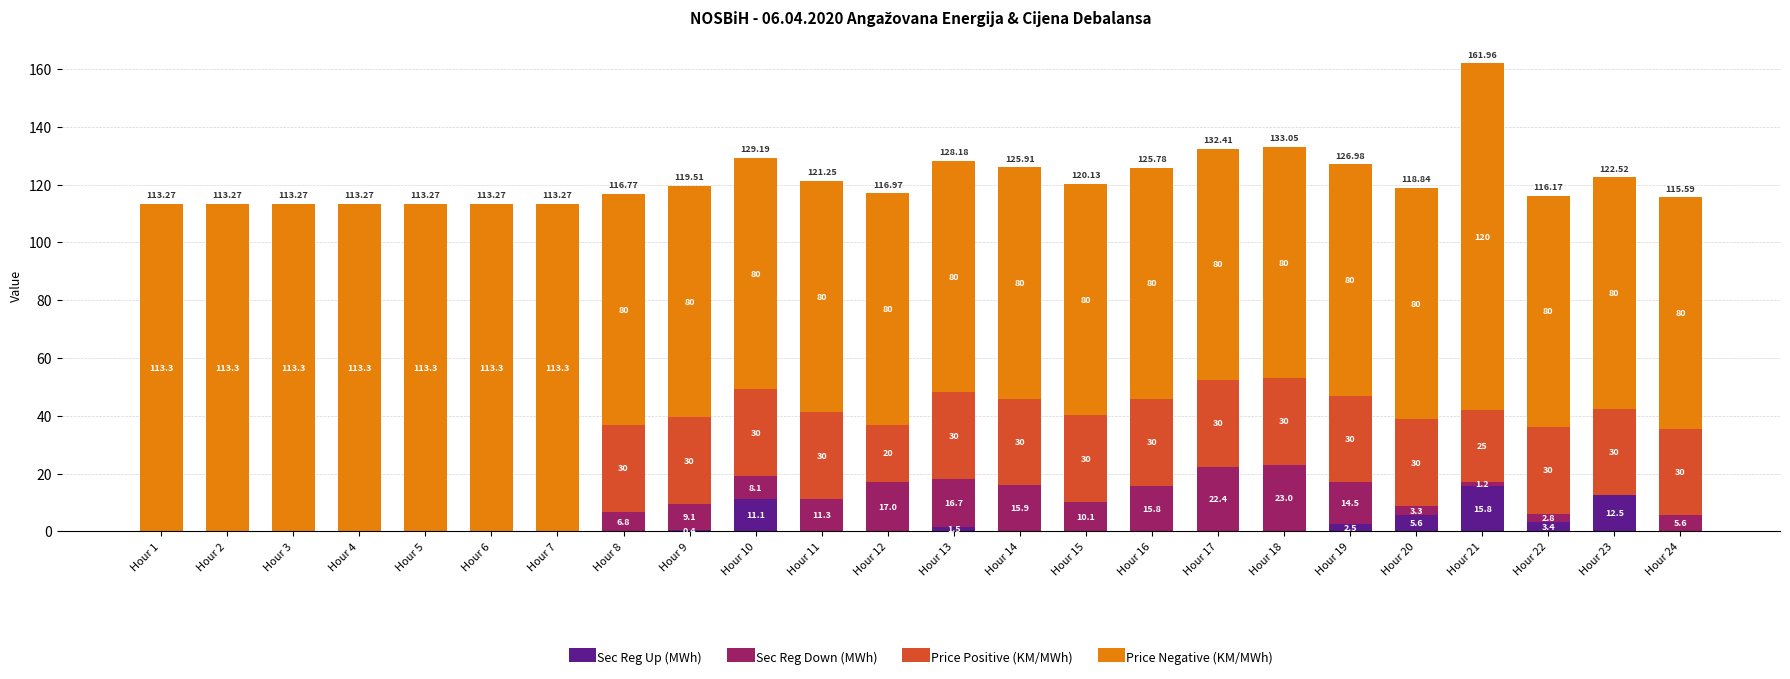

At which category is the sum across all series the highest?

Hour 21